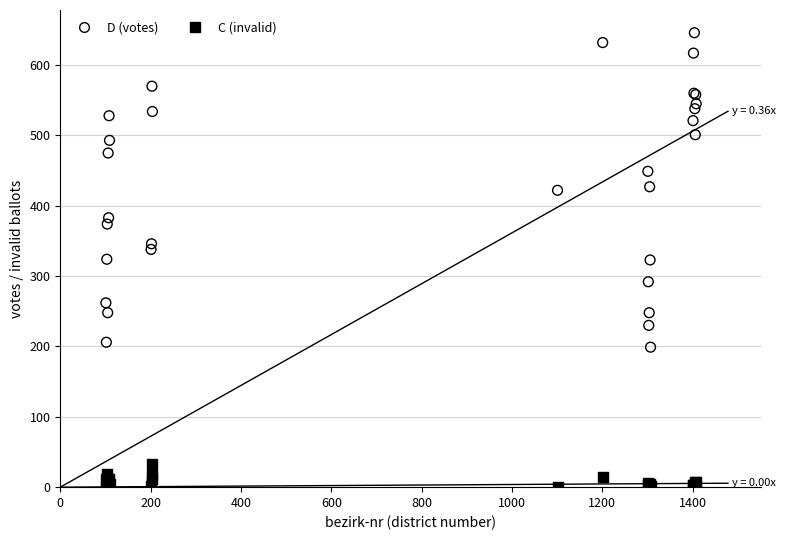

Which series contains the lowest Y value?

C (invalid)